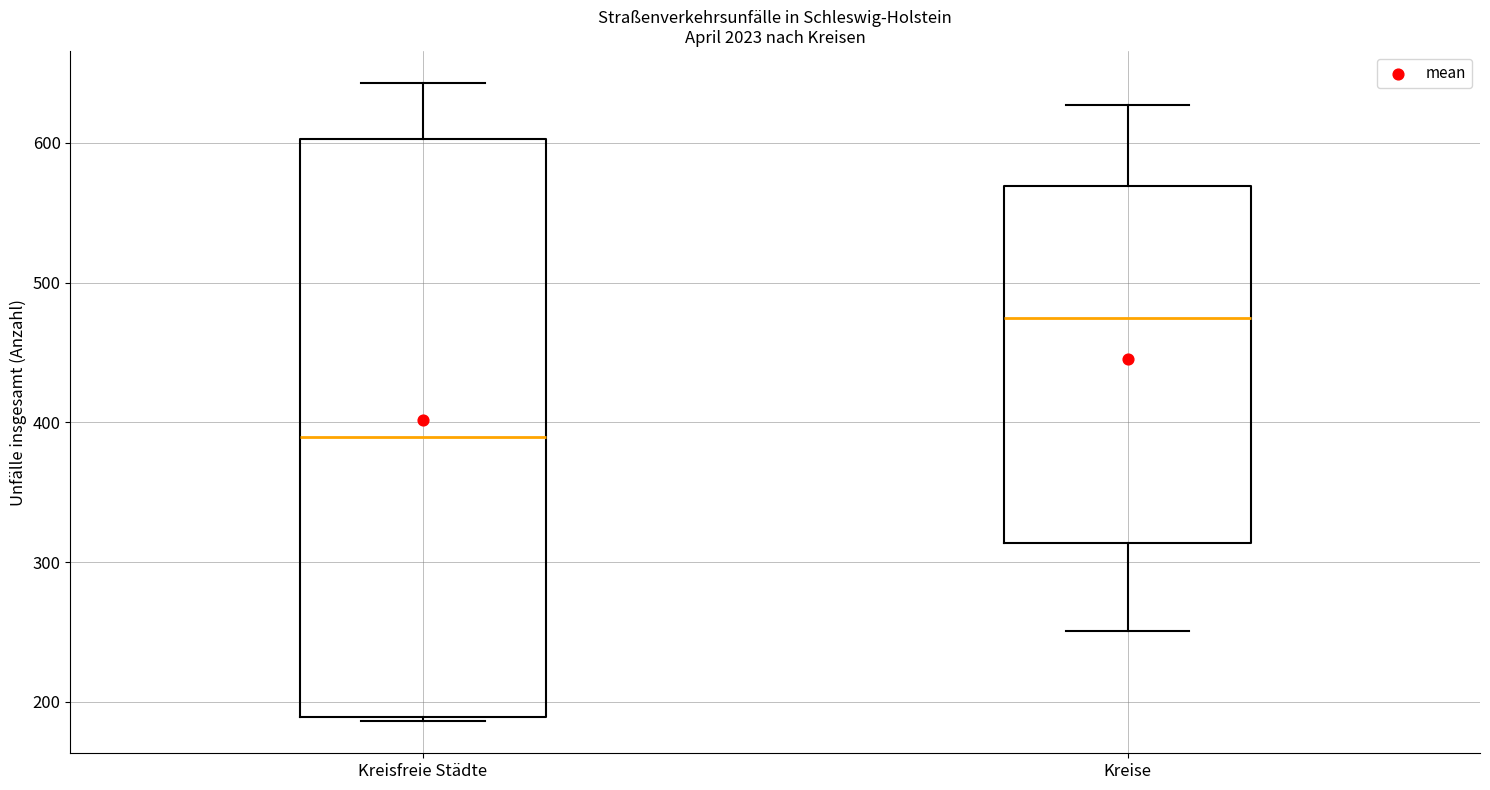

Comparing the boxes themselves (not the whiskers), which one is the tallest?

Kreisfreie Städte